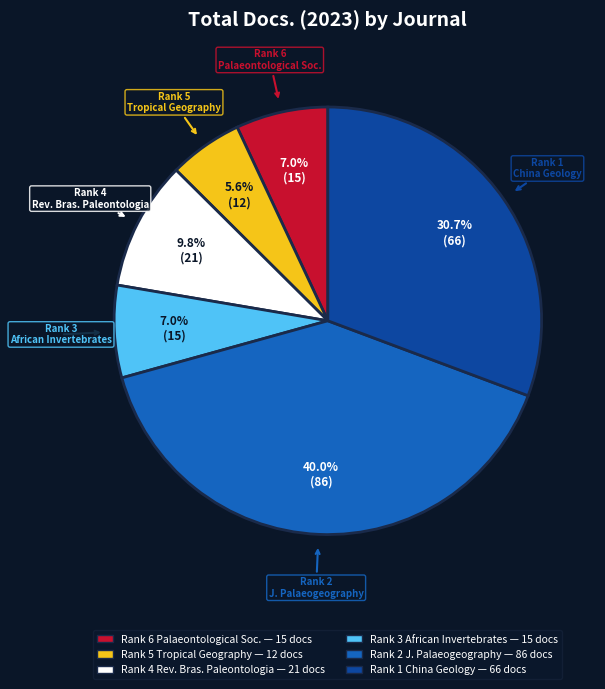

Does any single category account for the majority?

No